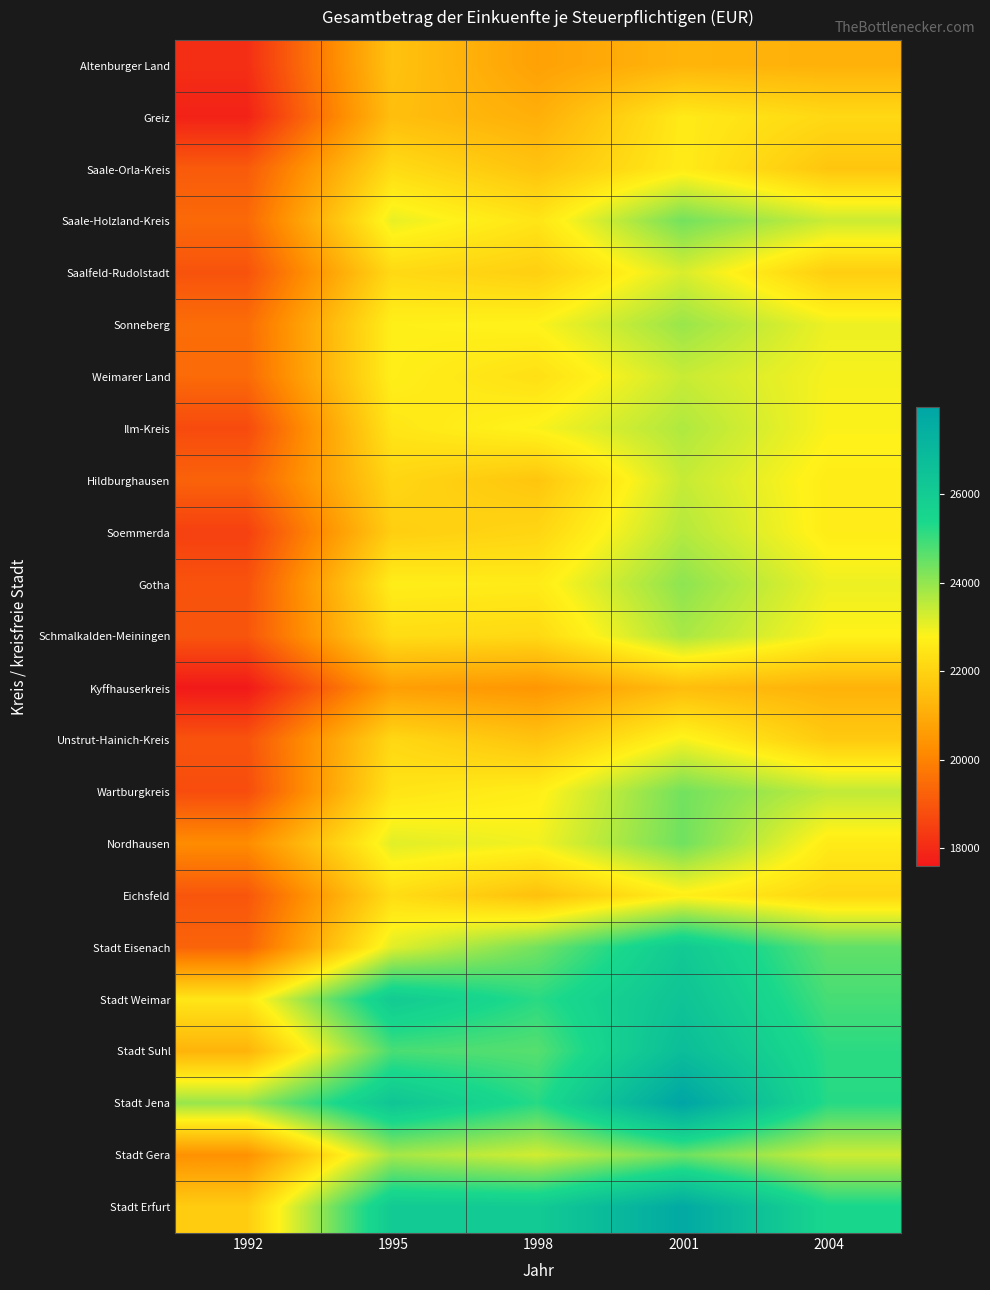

What is the total value across all series at 1992?

450204.6